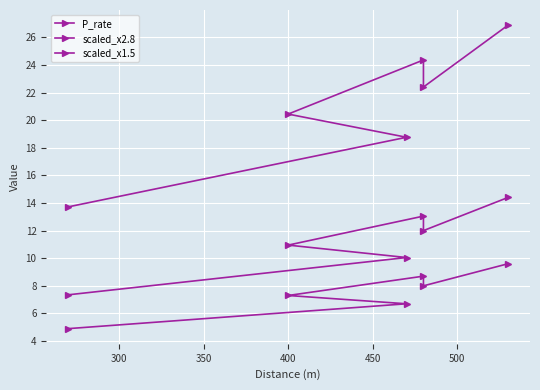

How many data points in scaled_x2.8 are above 22?

3